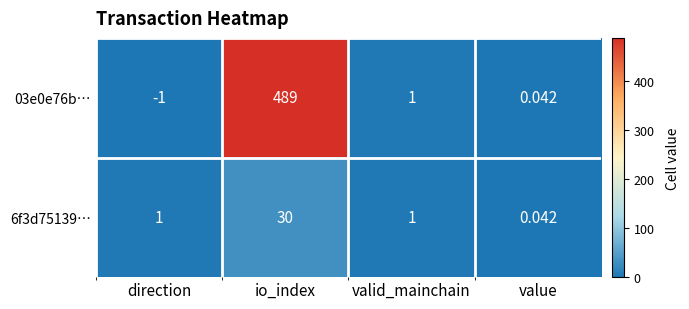

Where is 03e0e76b… nearest to the value 244?

valid_mainchain